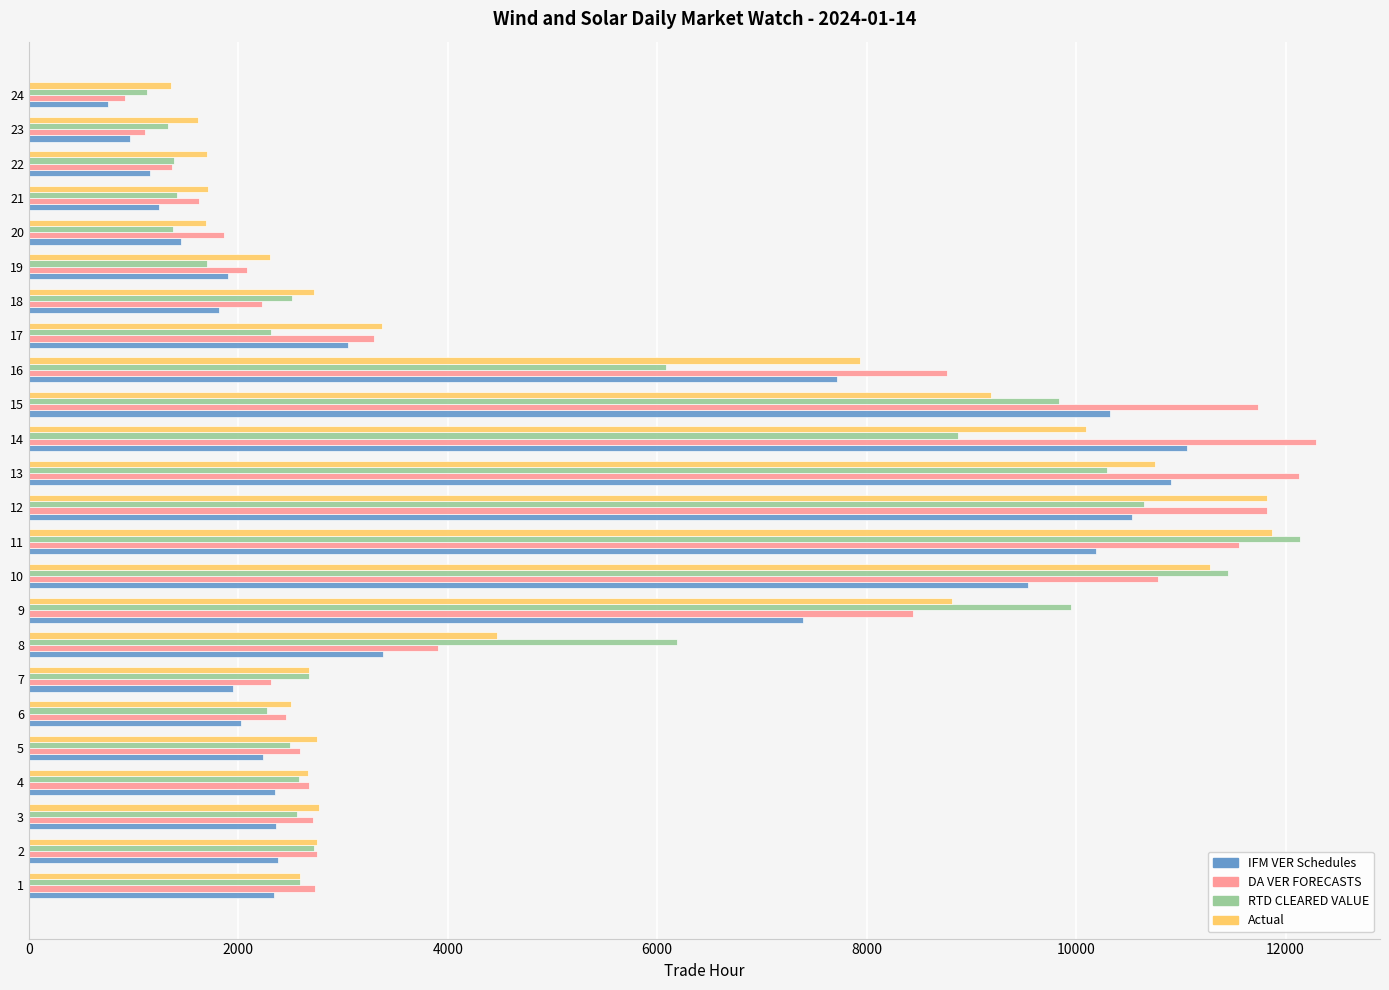

At 23, list the series in order from smallest to largest.

IFM VER Schedules, DA VER FORECASTS, RTD CLEARED VALUE, Actual